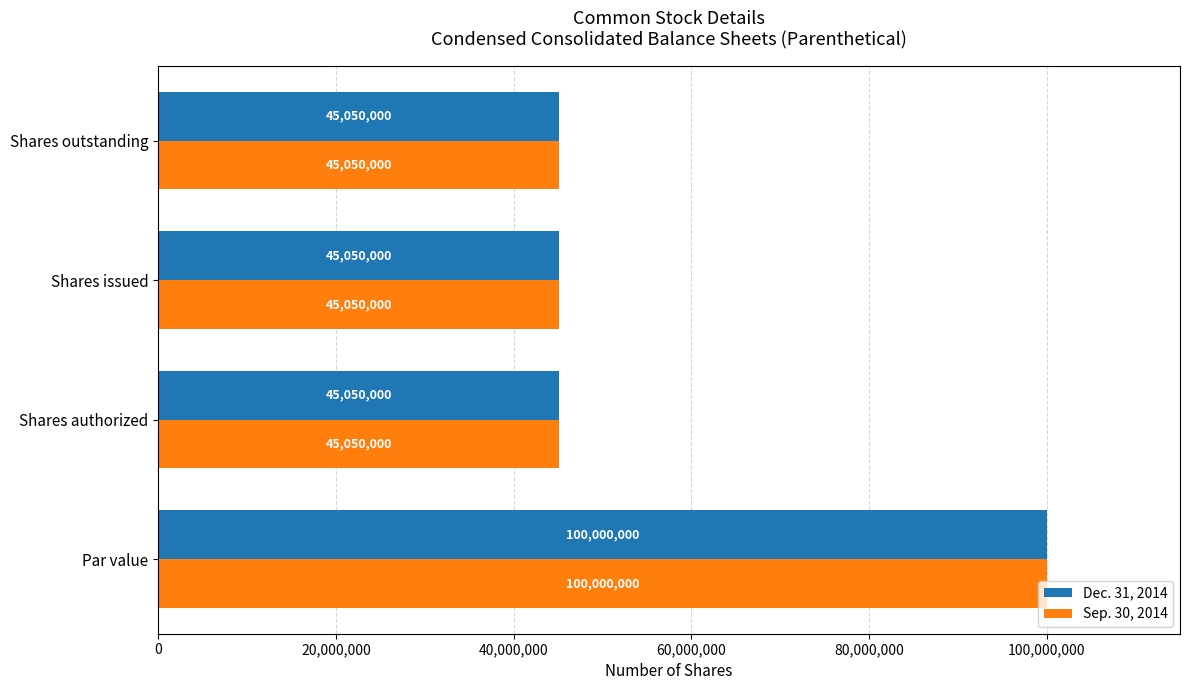

The value of Sep. 30, 2014 at Shares authorized is 45050000. True or false?

True